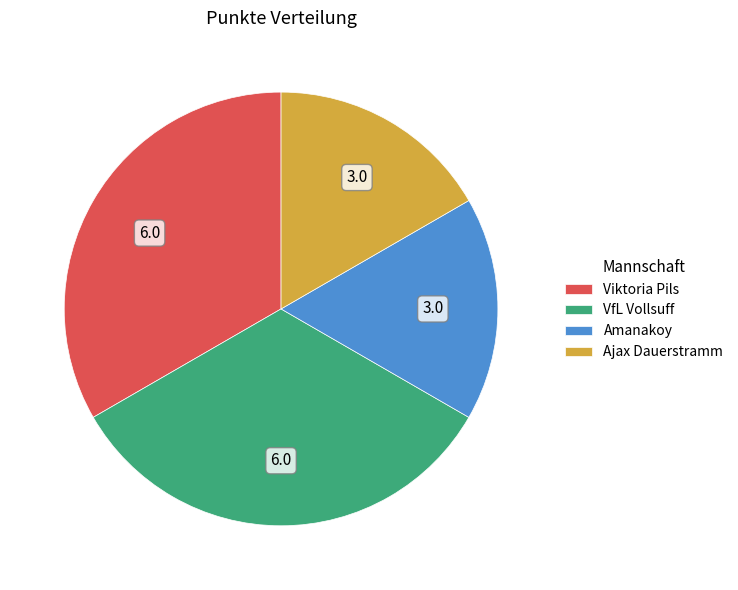

Is it true that Amanakoy is 17% of the pie?

True